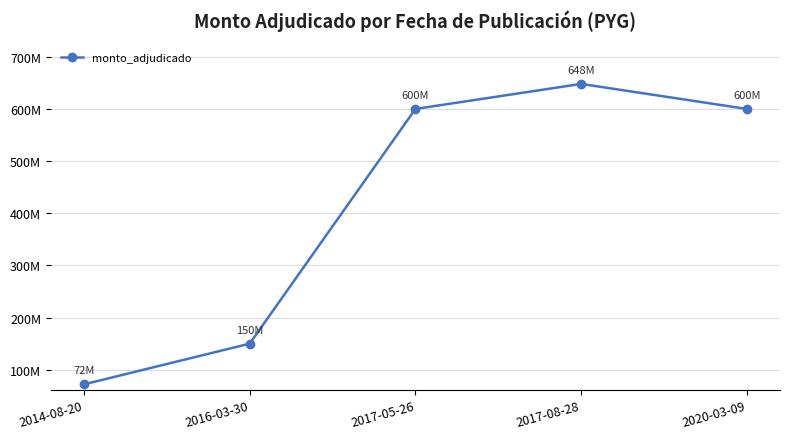

What is the label of the 3rd point from the right?

2017-05-26